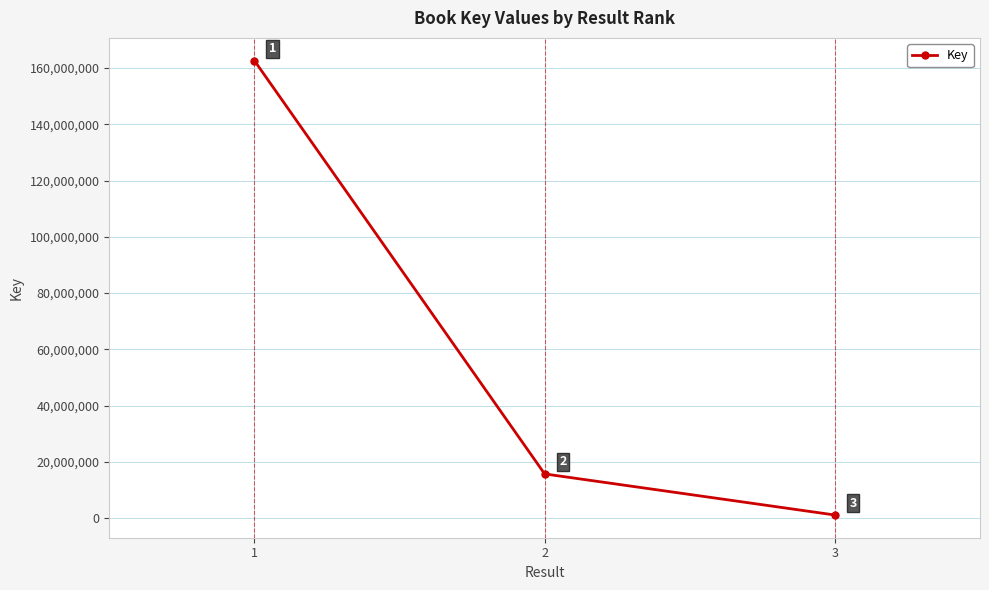

What is the change in value from 1 to 2?

-147002744